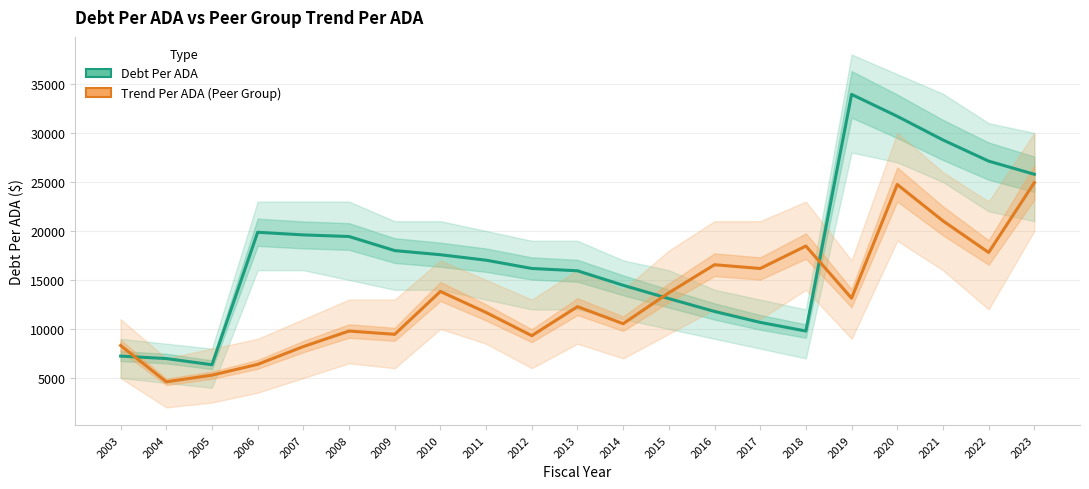

How many values in the DebtPerADA series are below 17020?

10